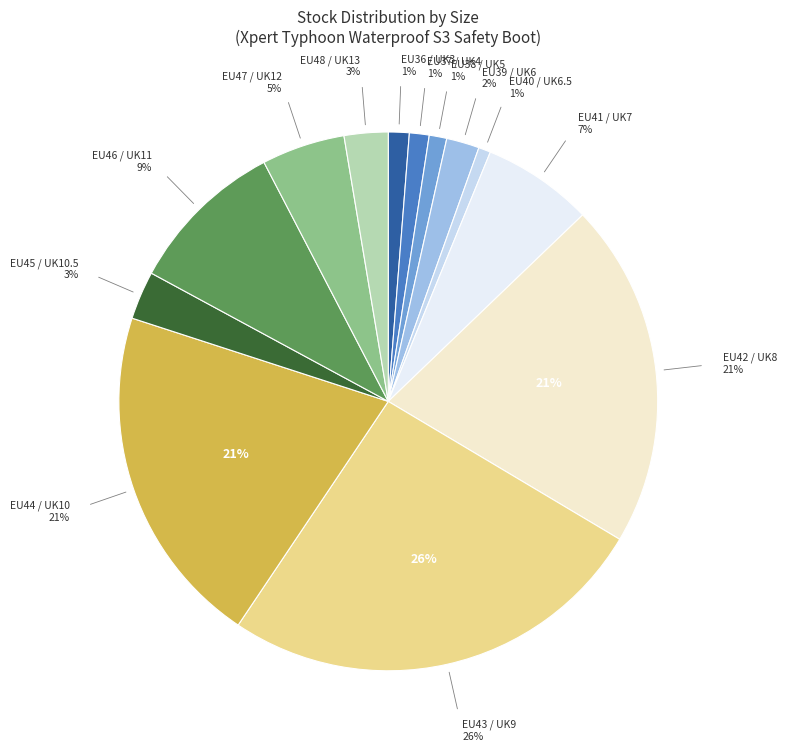

How many slices are in this pie chart?

13